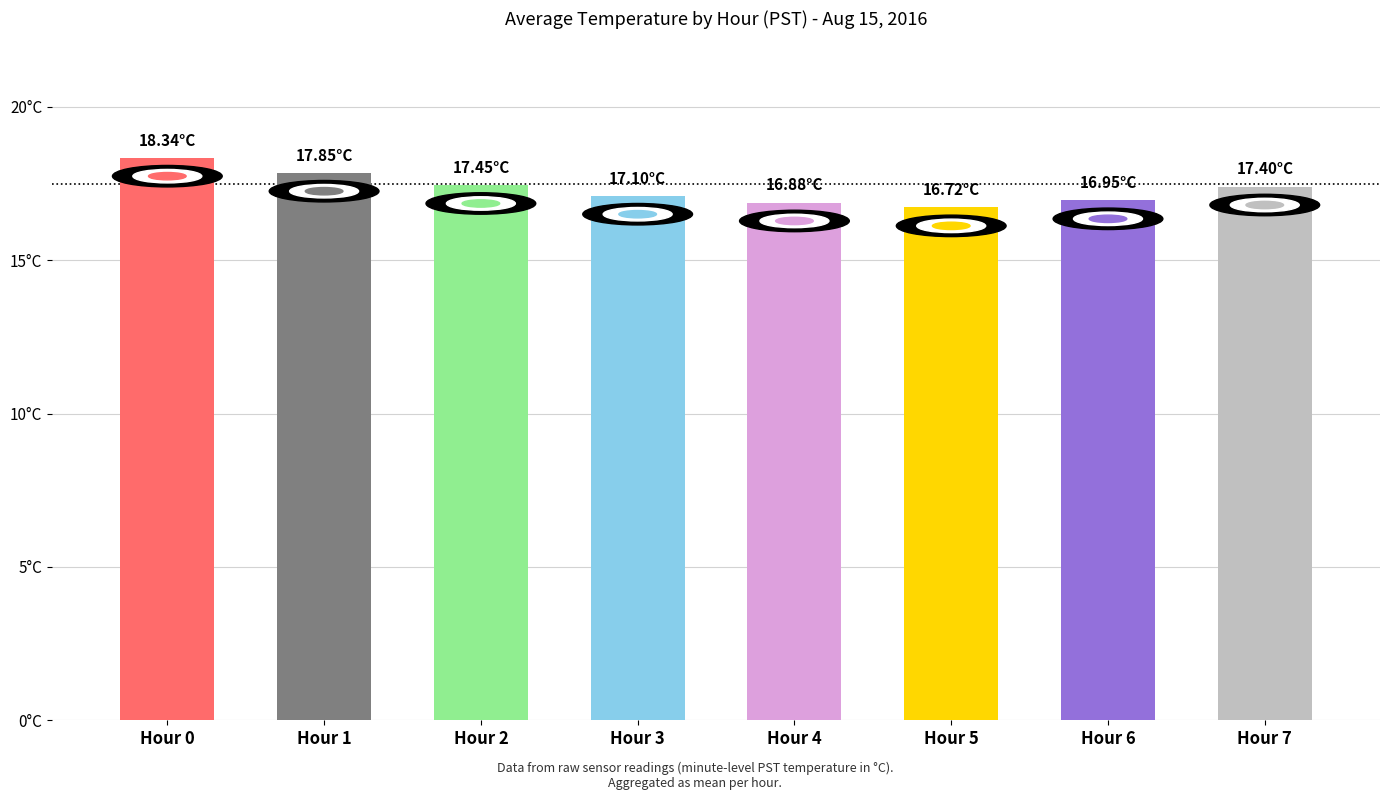

Is it true that the value at Hour 2 is 17.4?

True